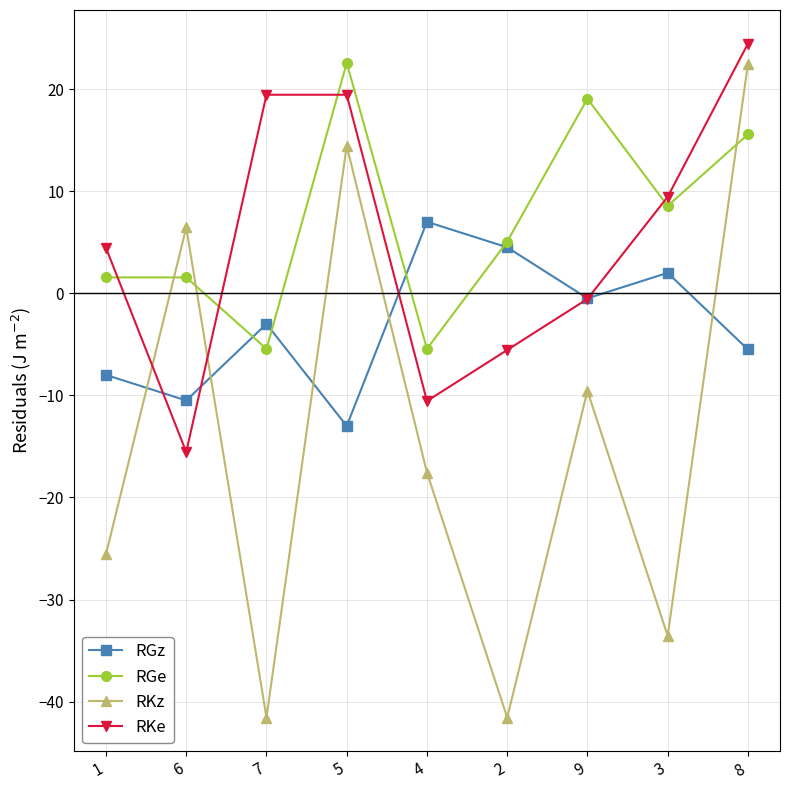

What is the difference between the maximum and minimum values in the RGe series?

28.0